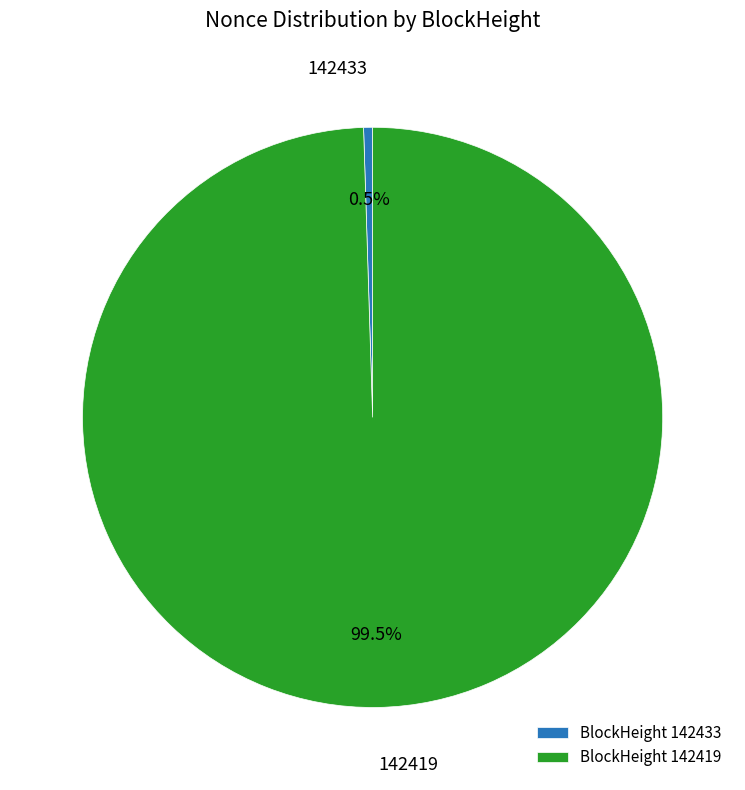

Which has a higher value, 142419 or 142433?

142419